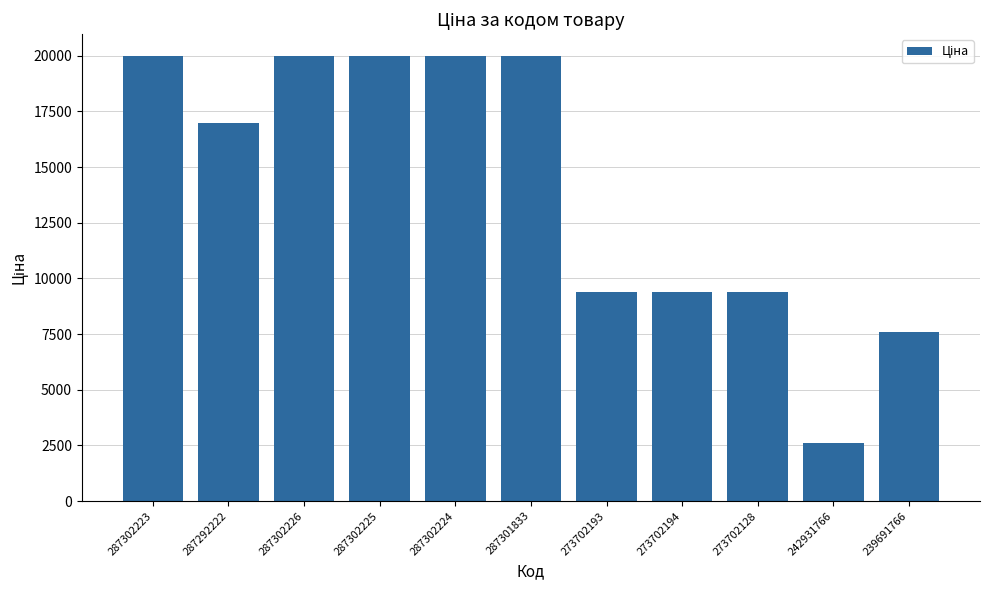

The chart shows a value of 19964.2 at 287302226. True or false?

True